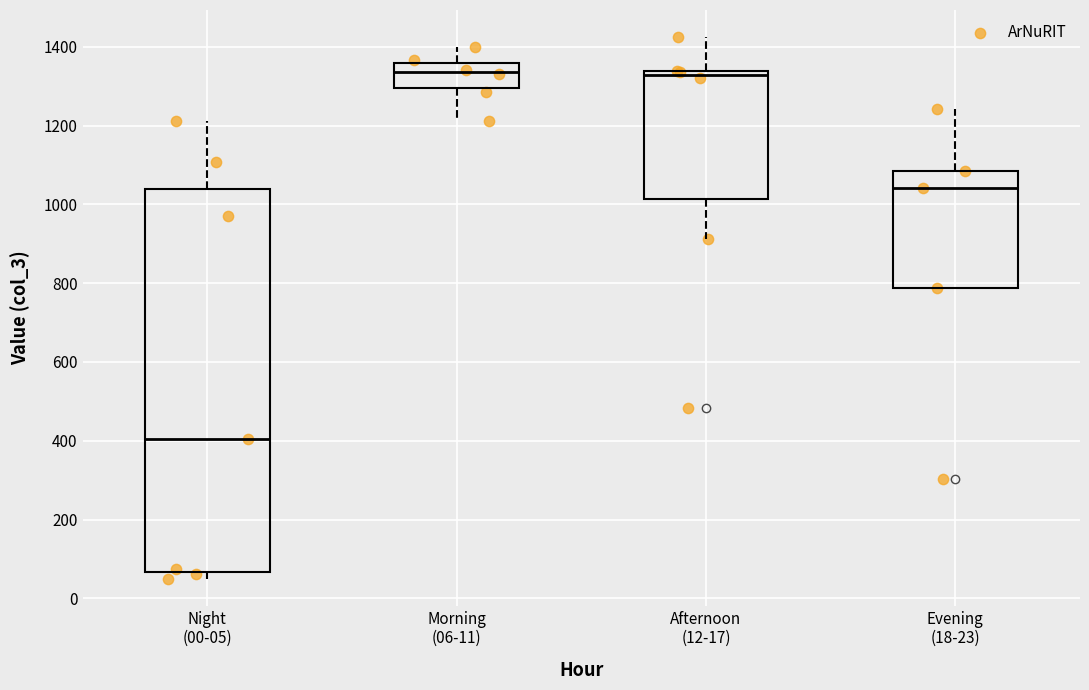

Comparing the boxes themselves (not the whiskers), which one is the tallest?

Night (00-05)